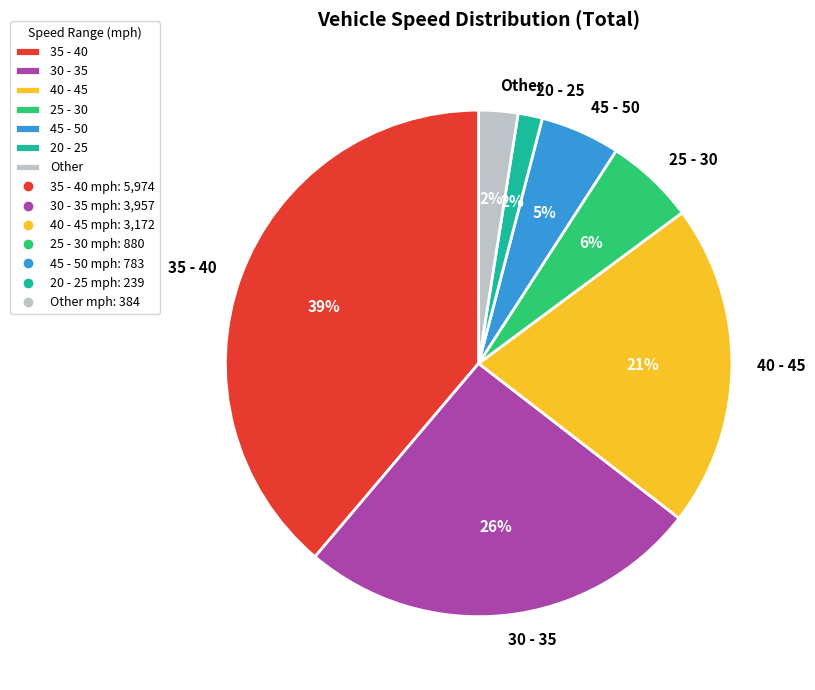

Is there a majority slice in this chart?

No